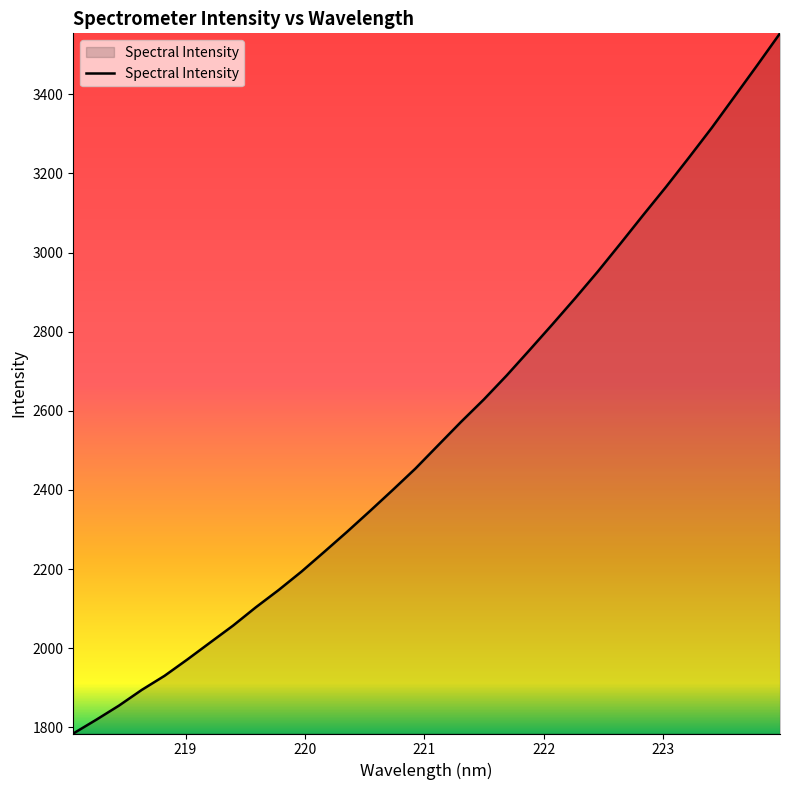

What is the greatest value displayed?

3553.7